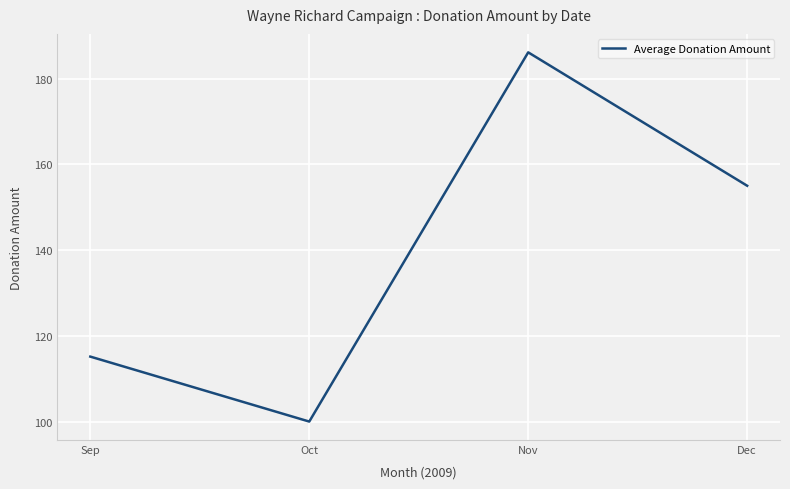

List the labels in order of value, smallest first.

Oct, Sep, Dec, Nov